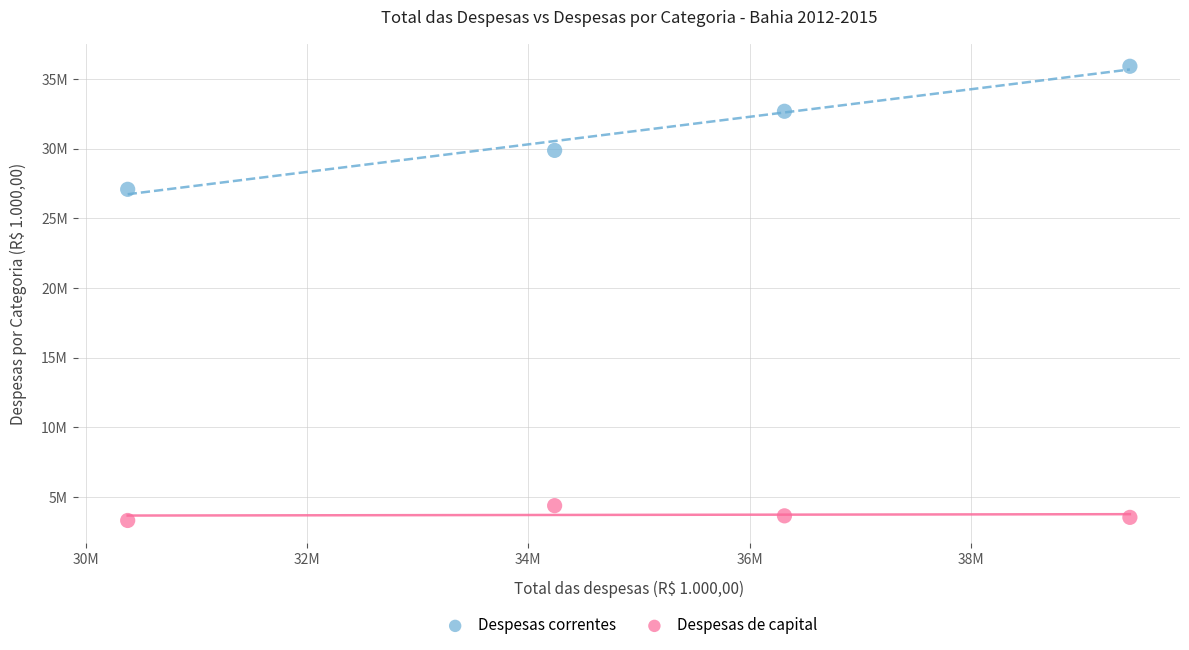

Which series reaches the maximum Y coordinate?

Despesas correntes